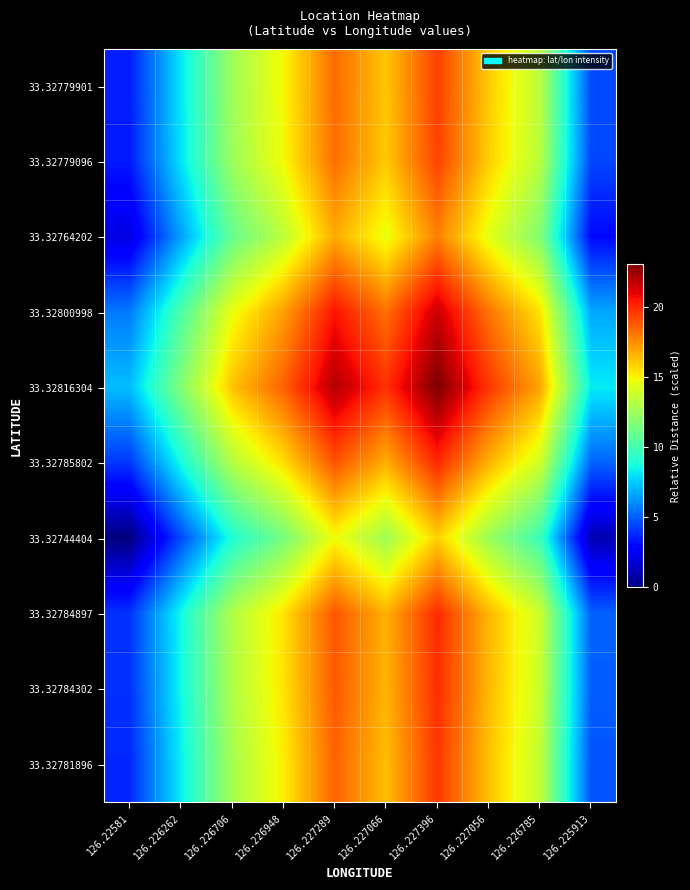

What is the total value across all series at 126.226706?

127.4